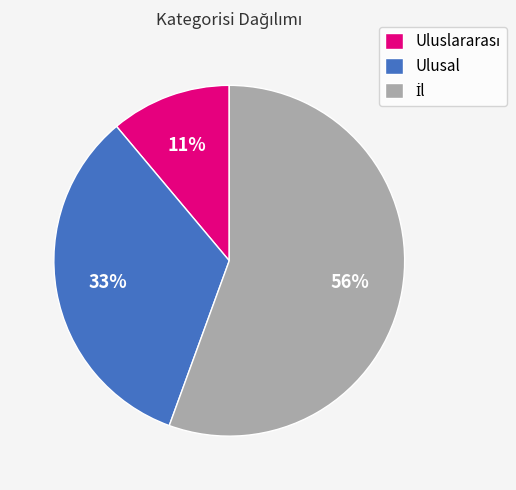

What percentage is the Ulusal slice, to the nearest percent?

33%